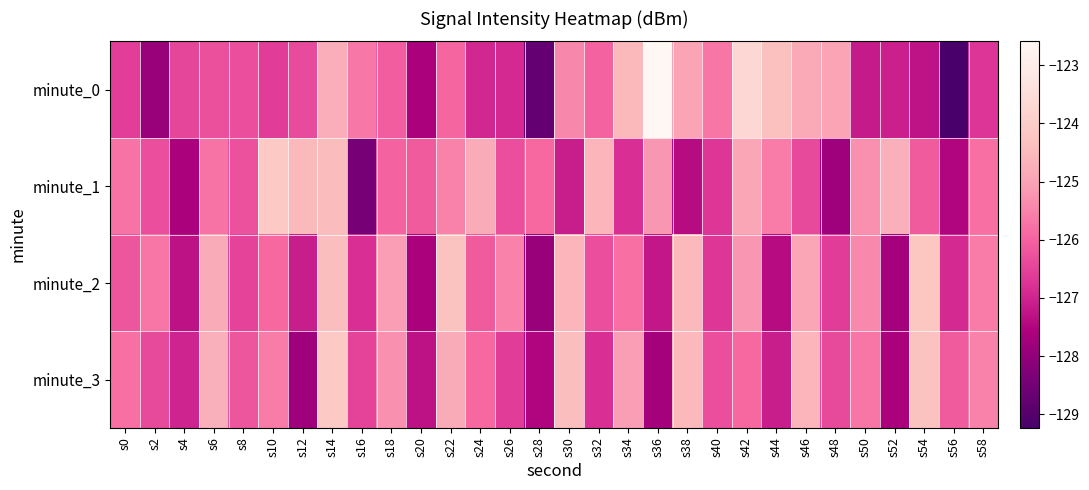

At which category is the sum across all series the highest?

s14